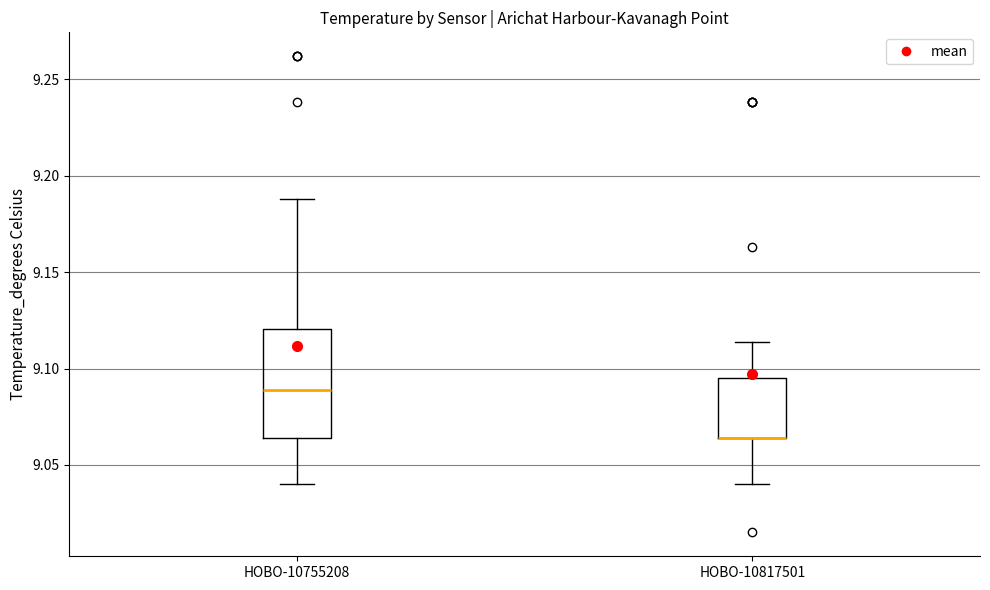

Where does the upper whisker of the box for HOBO-10817501 end on the y-axis? The values are not printed on the chart, so give them approximately, as read against the axis.

9.115